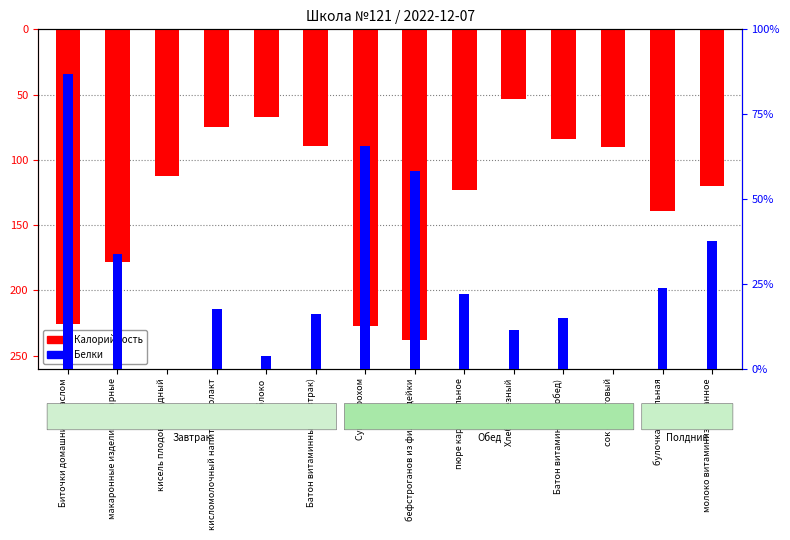

List the series in order of their overall mean, highest first.

Белки, Калорийность